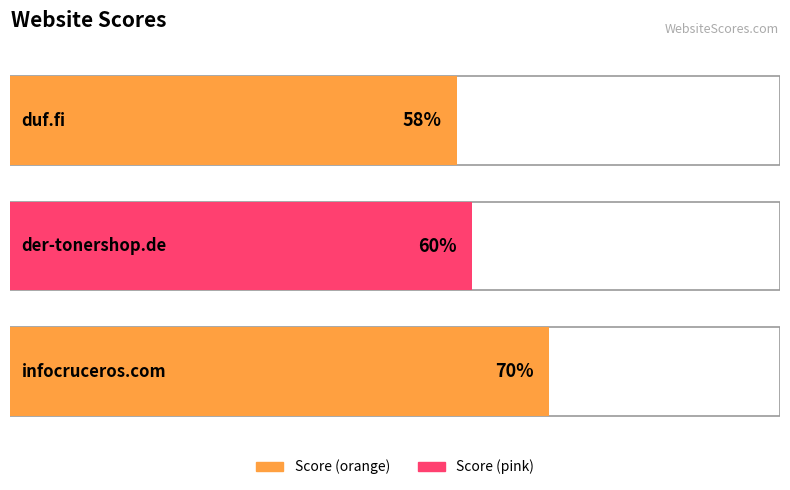

Rank the categories by value from lowest to highest.

duf.fi, der-tonershop.de, infocruceros.com